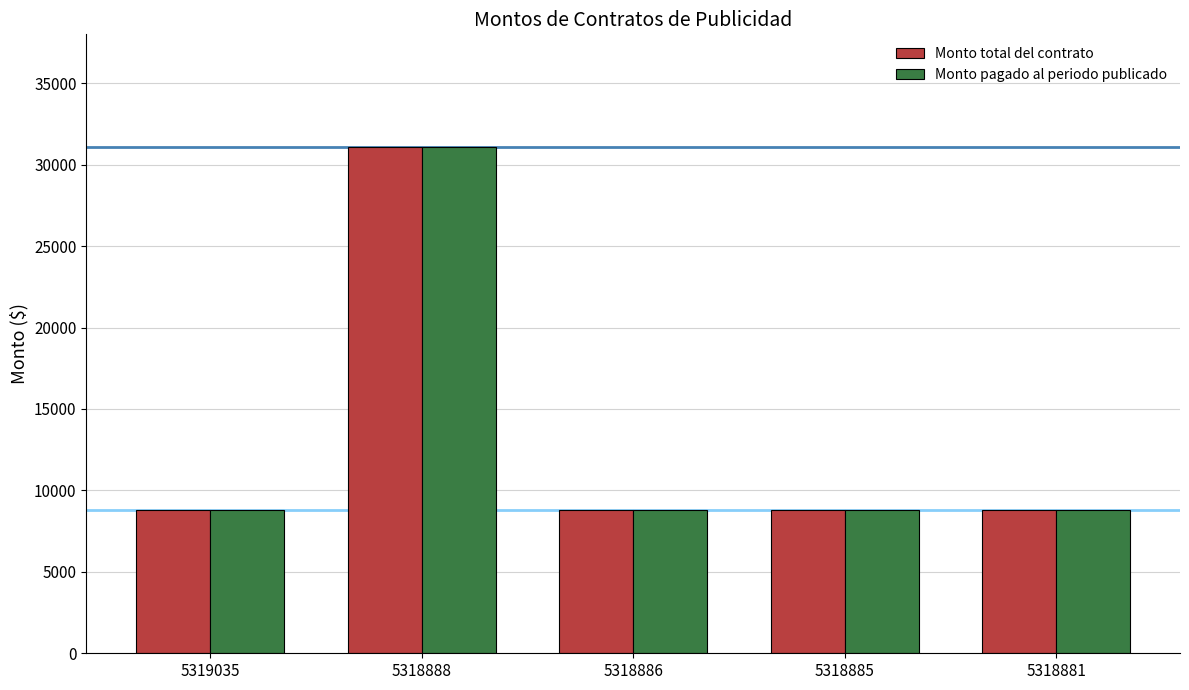

How many groups of bars are there?

5